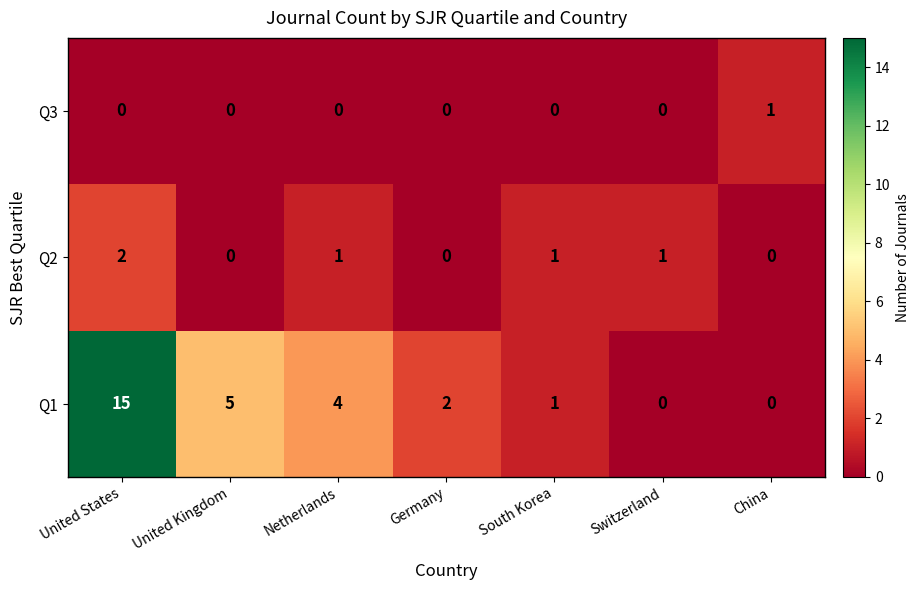

Which series has the largest total across all categories?

Q1